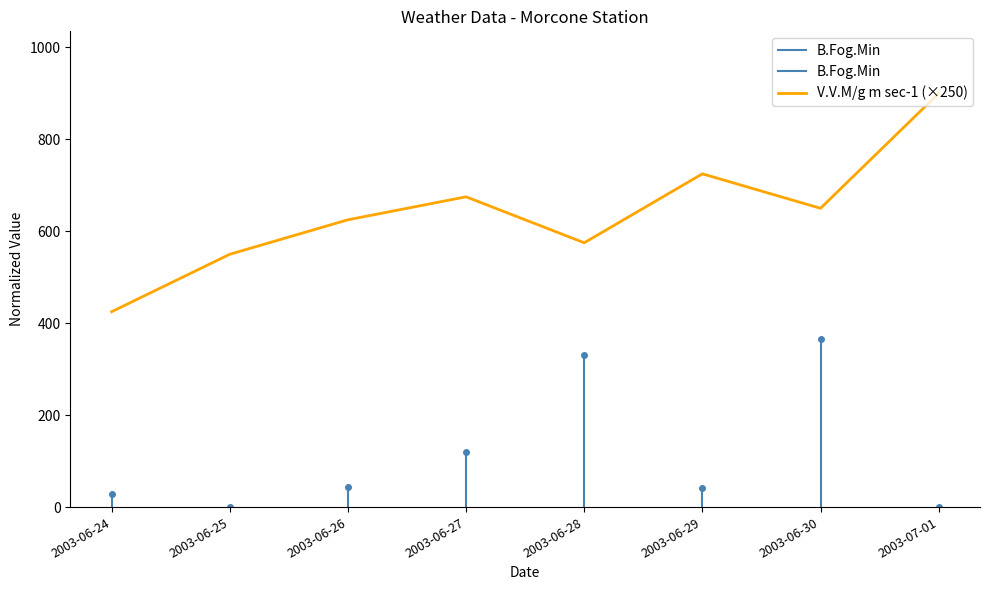

List the labels in order of V.V.M/g m sec-1 value, largest first.

2003-07-01, 2003-06-29, 2003-06-27, 2003-06-30, 2003-06-26, 2003-06-28, 2003-06-25, 2003-06-24